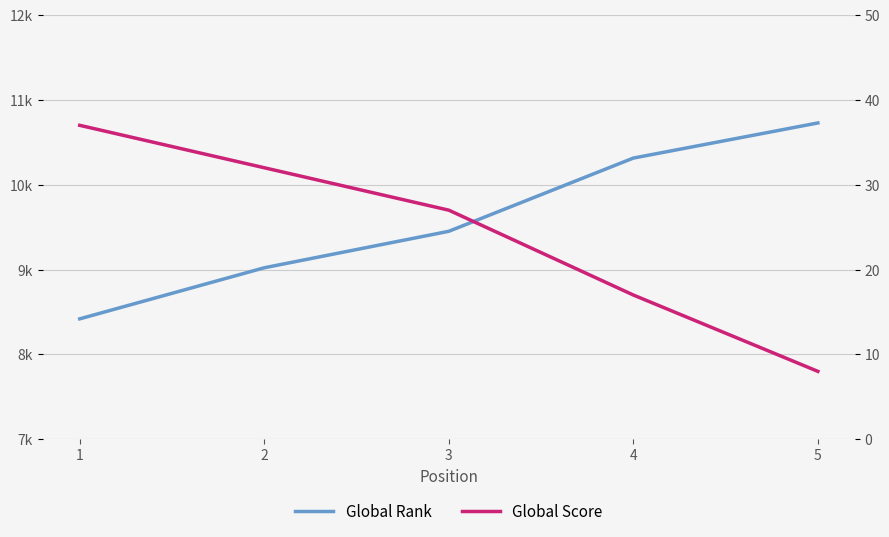

How many lines are shown in the chart?

2